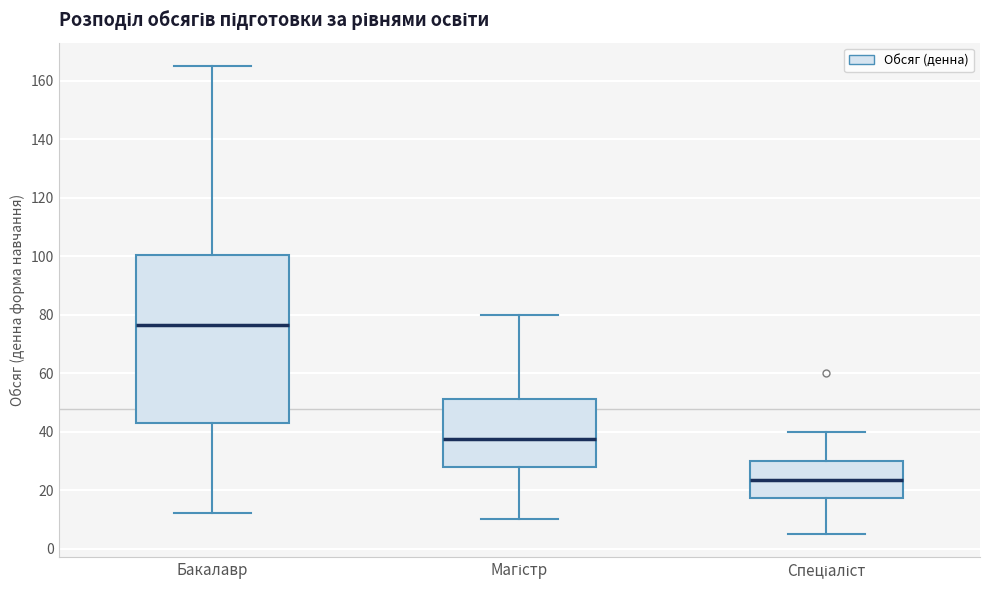

Which box is the tallest, from its lower edge to its upper edge?

Бакалавр